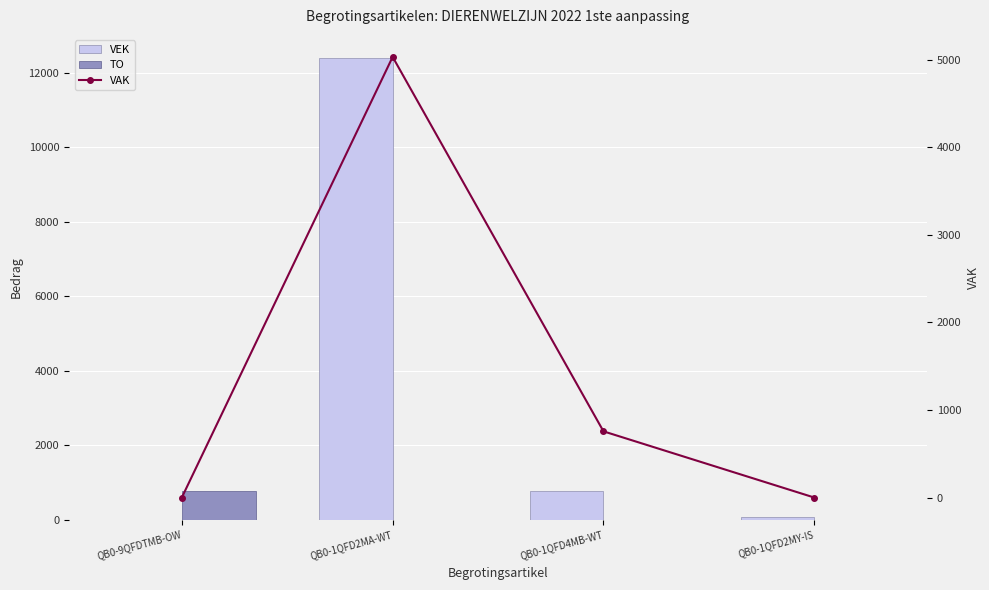

Reading right to left, transcribe all the data shown in this chart.

VEK: 75	756	12395	0
TO: 0	0	0	756
VAK: 0	756	5032	0